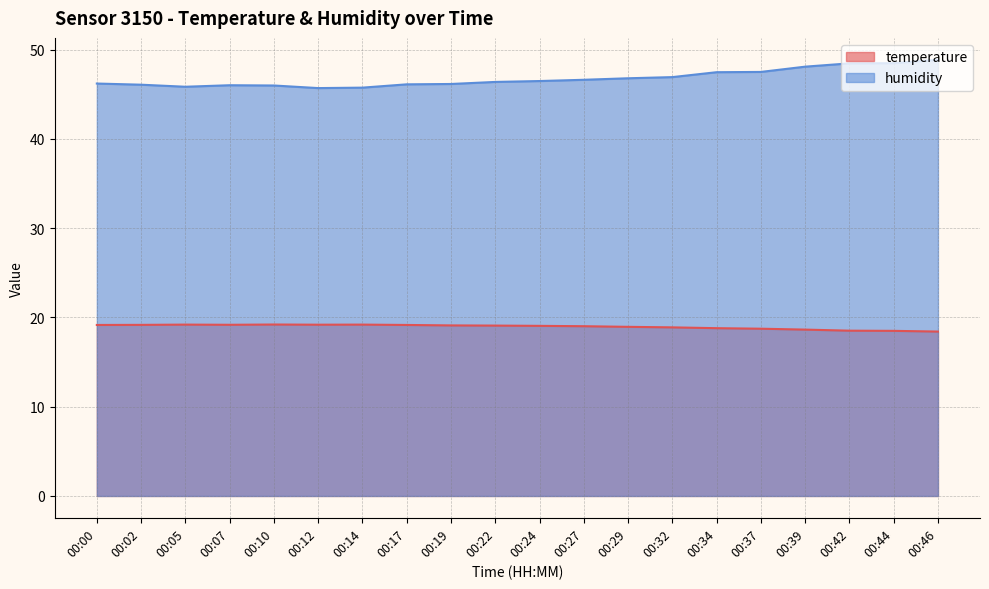

What is the difference between the maximum and minimum values in the humidity series?

3.2